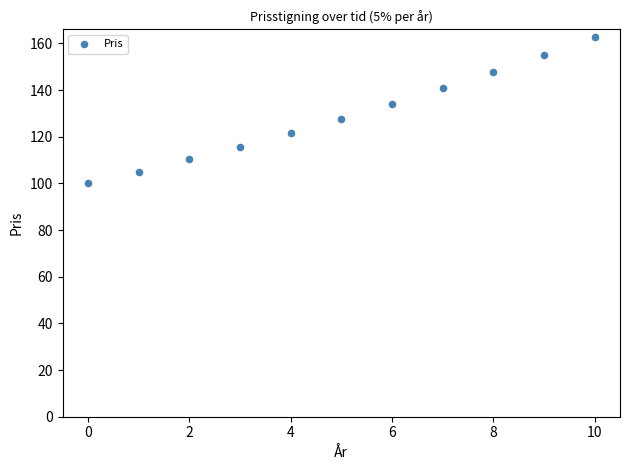

What is the average Y value?

129.2